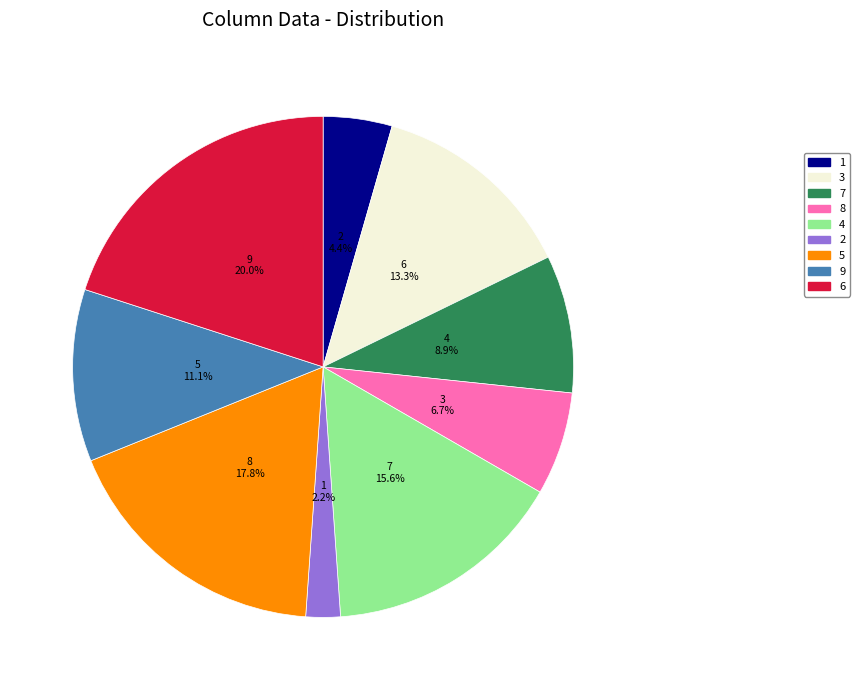

What is the ratio of the value at 8 to the value at 3?

0.5